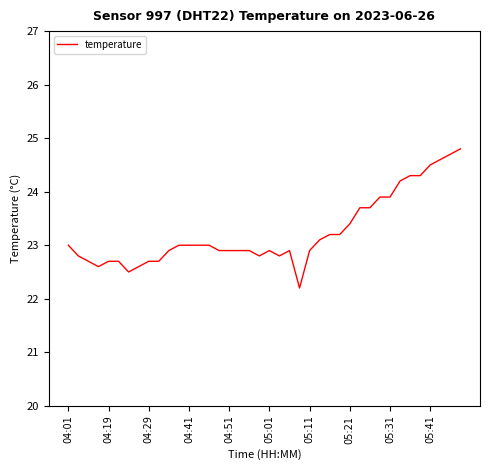

Reading left to right, list all the values displayed in this chart.

23.0	22.8	22.7	22.6	22.7	22.7	22.5	22.6	22.7	22.7	22.9	23.0	23.0	23.0	23.0	22.9	22.9	22.9	22.9	22.8	22.9	22.8	22.9	22.2	22.9	23.1	23.2	23.2	23.4	23.7	23.7	23.9	23.9	24.2	24.3	24.3	24.5	24.6	24.7	24.8